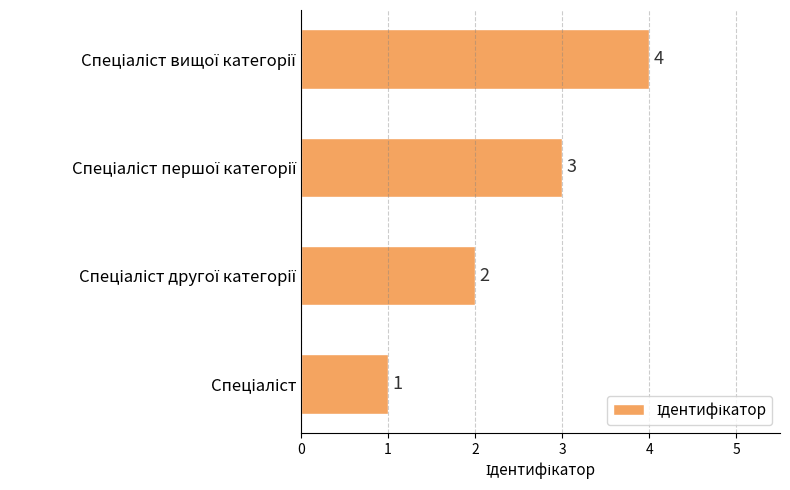

What is the greatest value displayed?

4